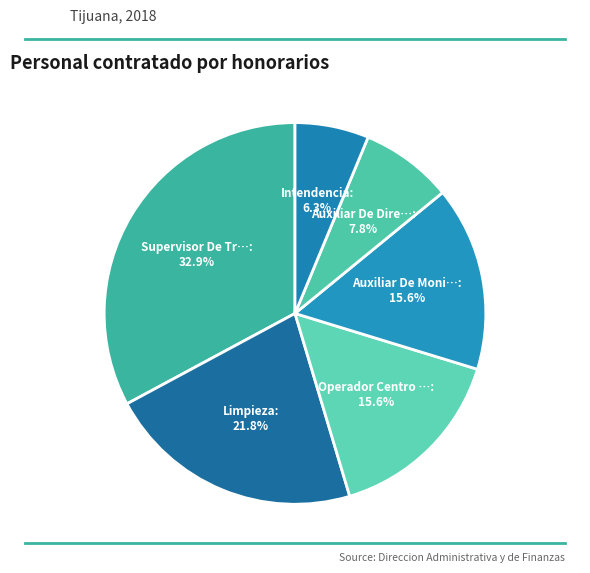

Count the number of slices in the pie.

6